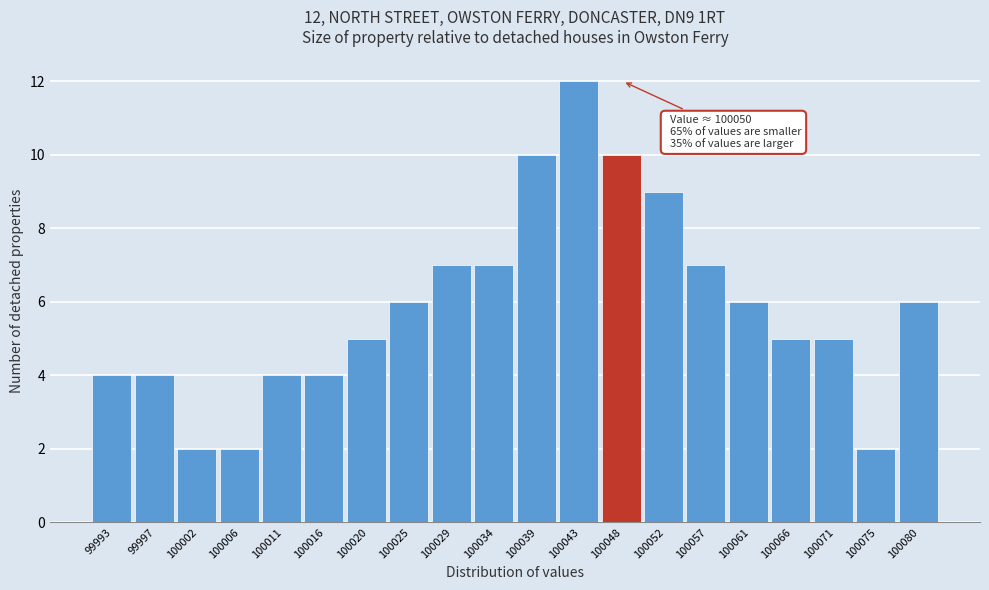

Reading left to right, extract all data points from this chart.

4	4	2	2	4	4	5	6	7	7	10	12	10	9	7	6	5	5	2	6